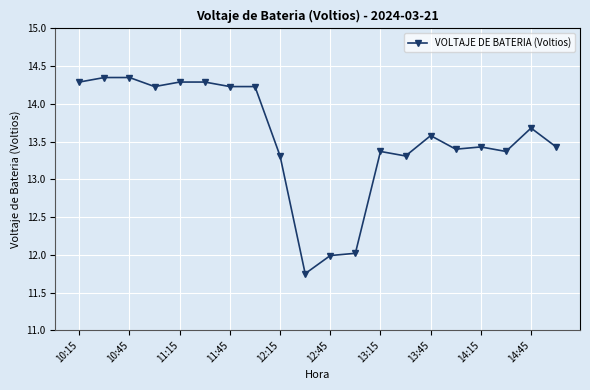

What is the value of the 7th point from the left?

14.2